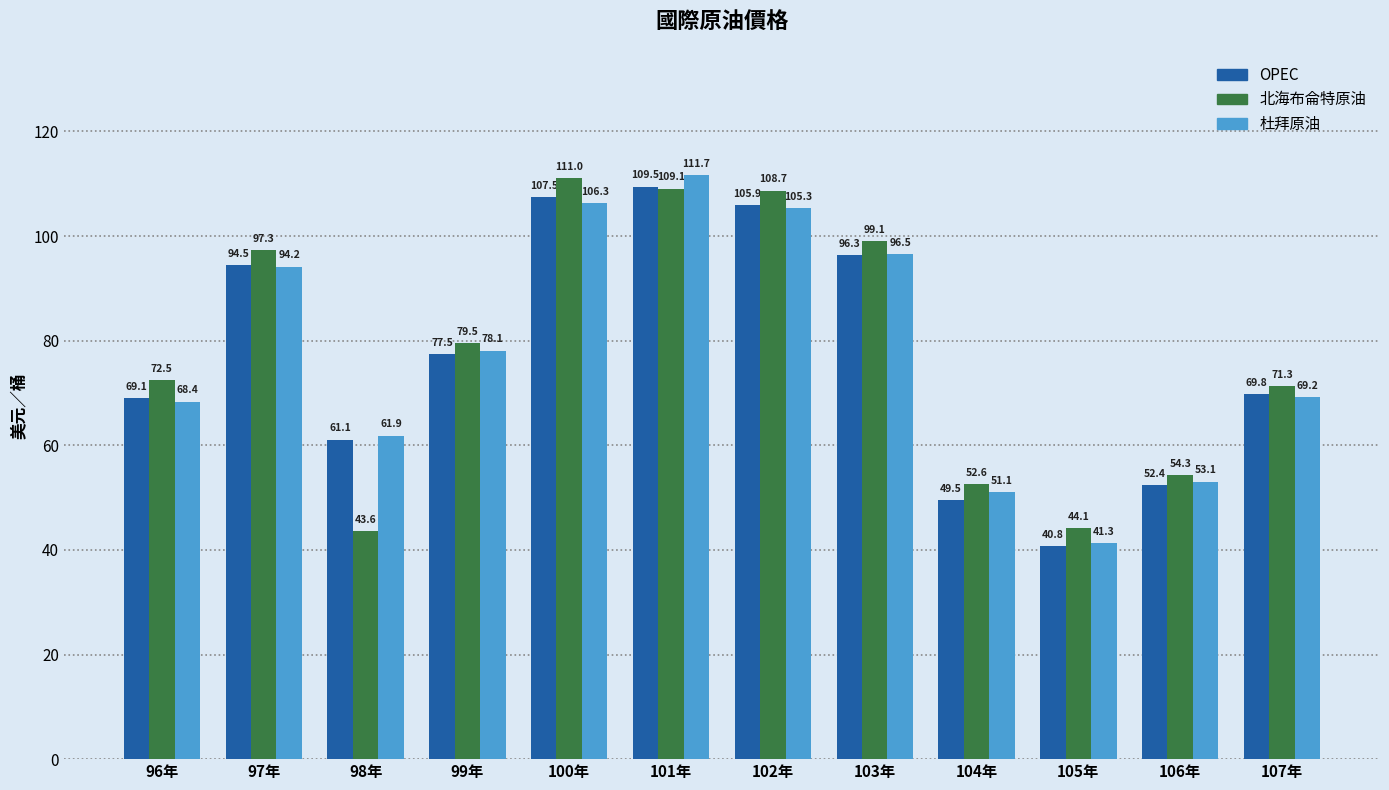

What position from the left is 96年?

1